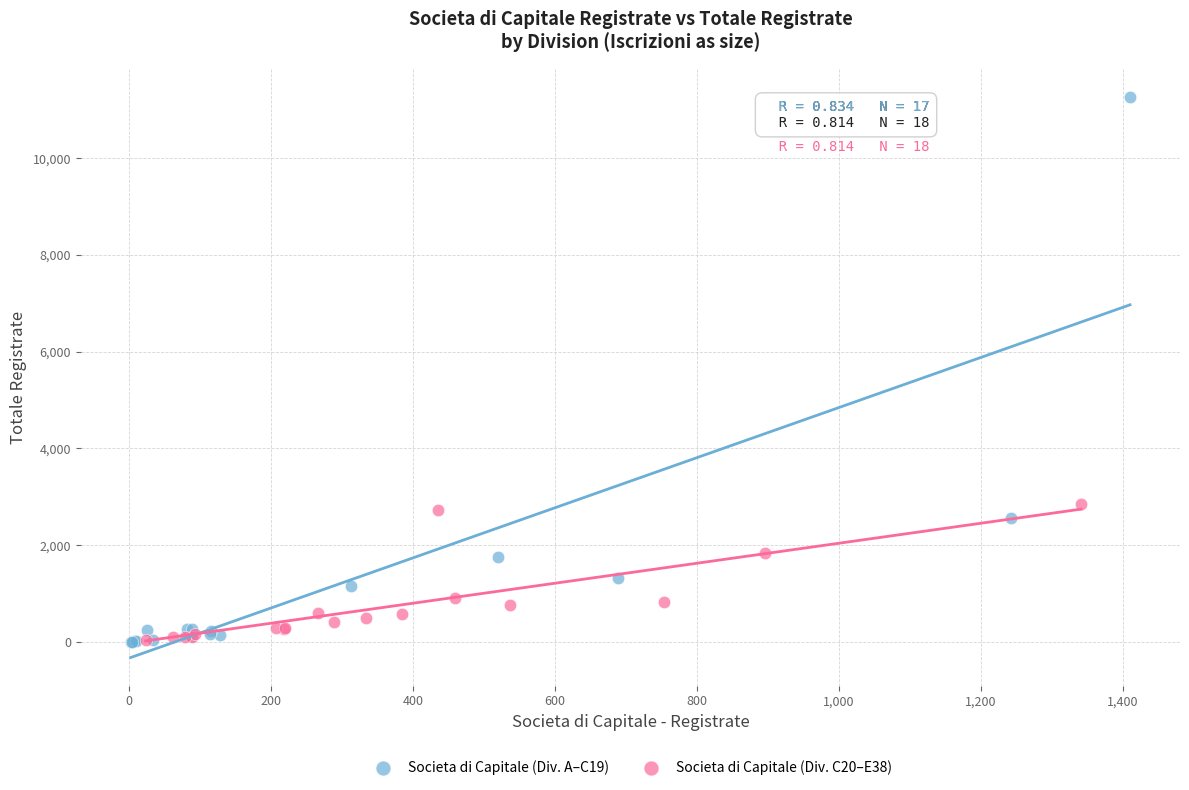

Which series has the widest spread of Y values?

Societa di Capitale (Div. A–C19)